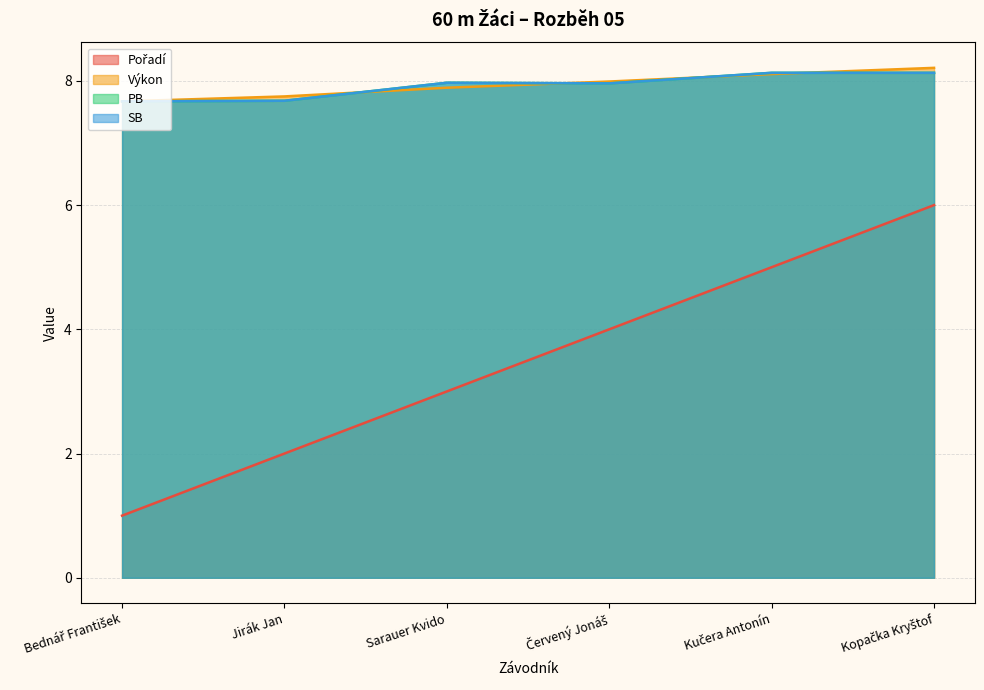

What is the label of the 6th point from the left?

Kopačka Kryštof